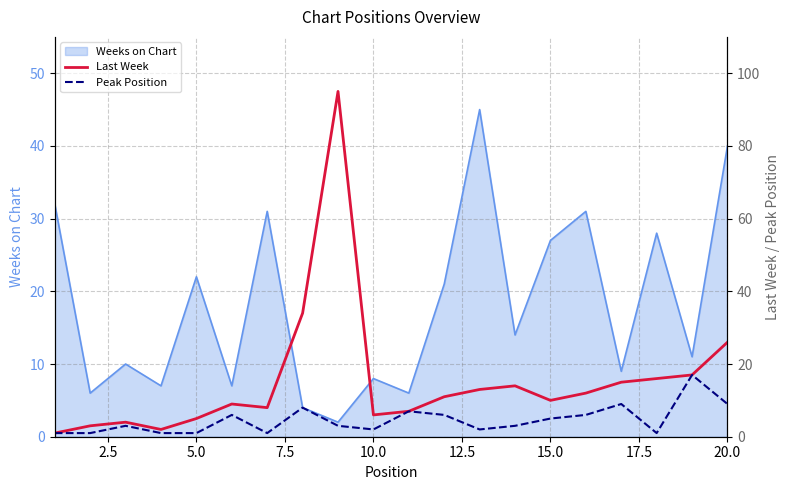

True or false: Weeks on Chart has a value of 8 at 5.0.

False